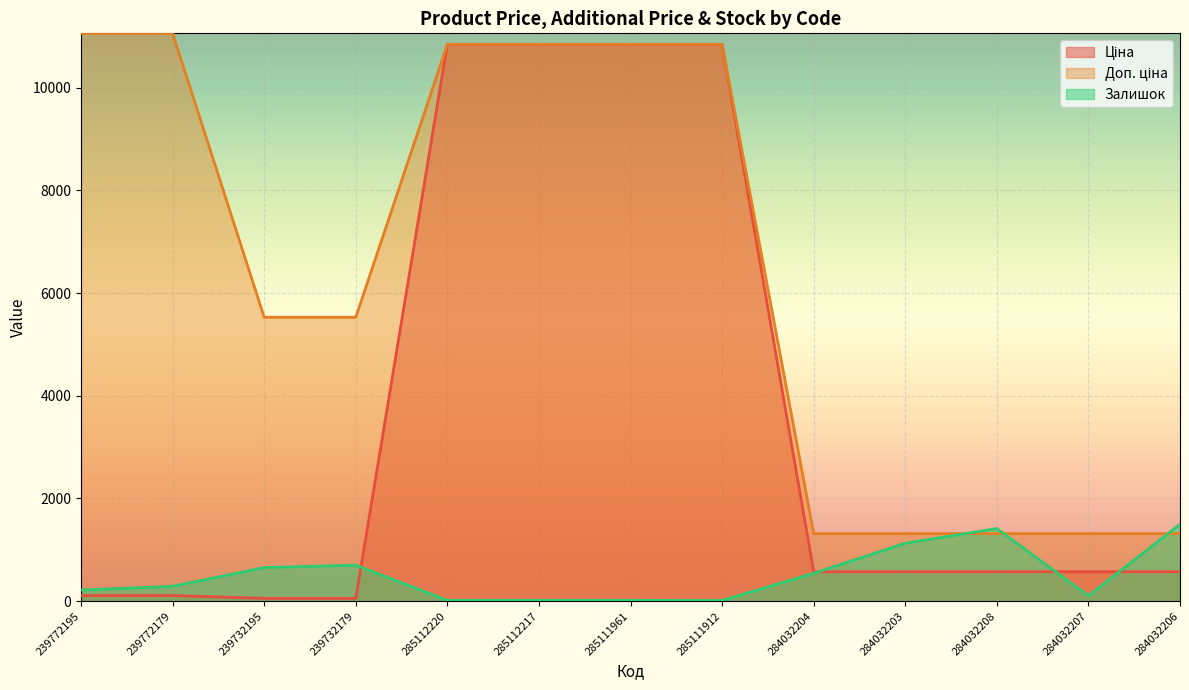

Which series has the largest range (max minus min)?

Ціна